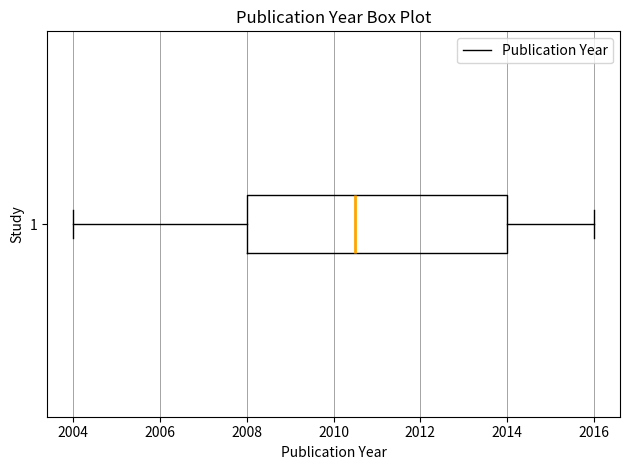

Transcribe this box plot: give where the median line is, the range the box spans, and where the two whiskers end, as read against the x-axis. The values are not printed on the chart, so give them approximately, as read against the axis.

median 2010.6, box 2008.0 to 2014.0, whiskers 2004.0 to 2016.0